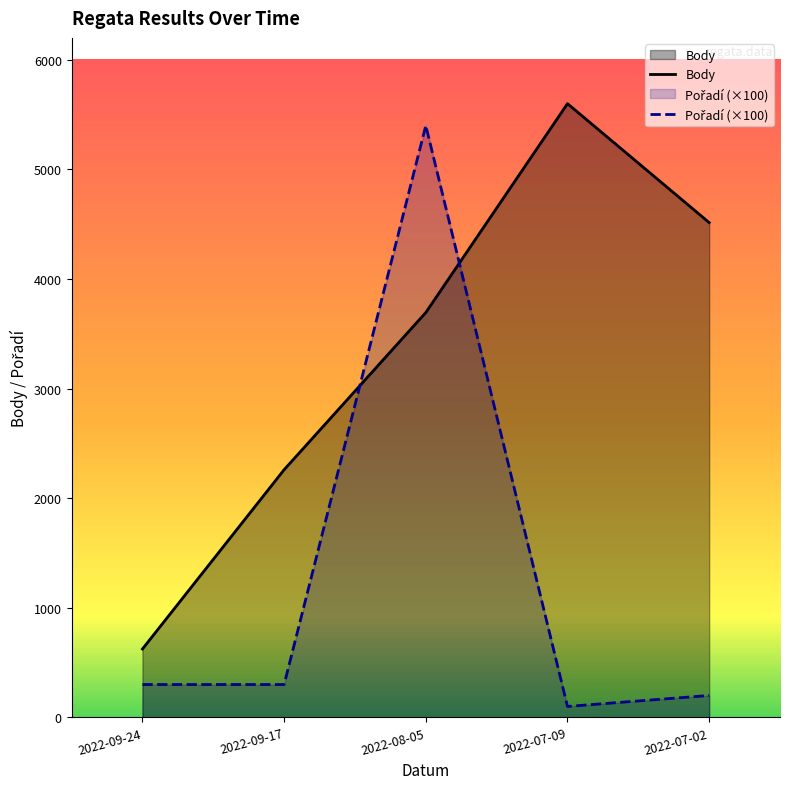

Which series has the largest total across all categories?

Body